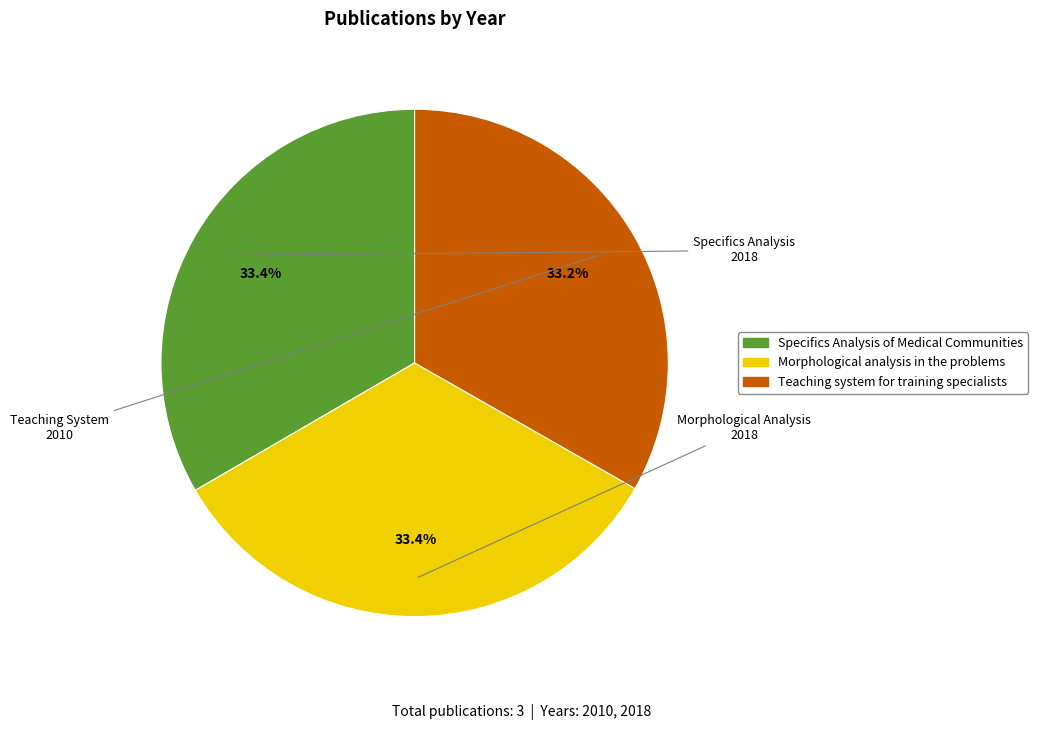

Count the number of slices in the pie.

3